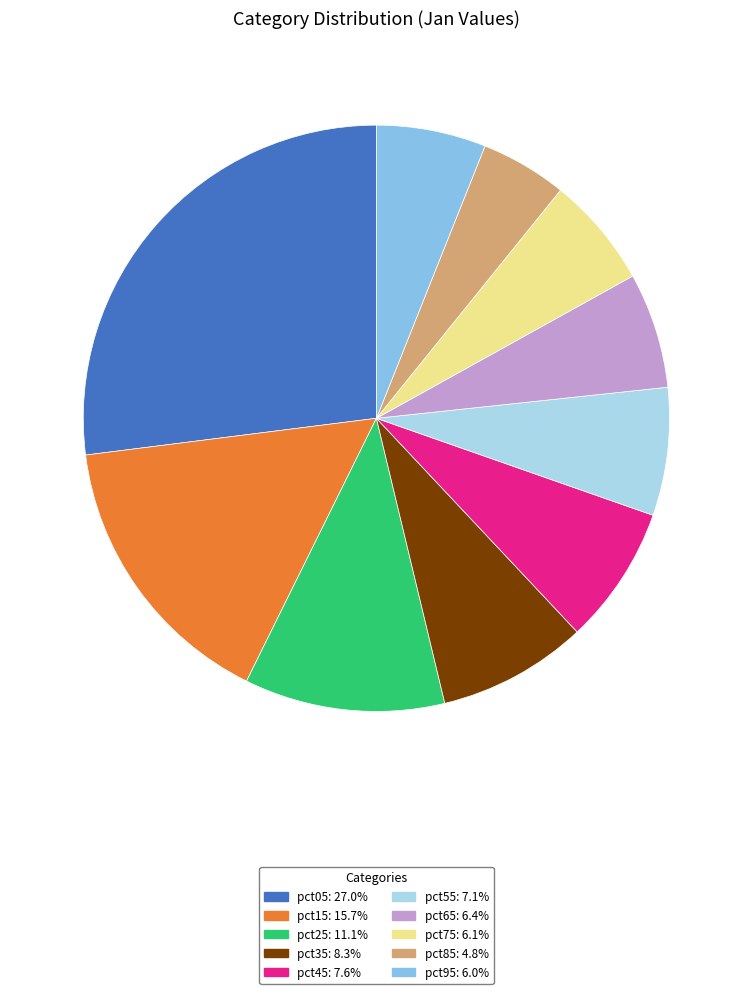

Which has a higher value, pct75 or pct45?

pct45